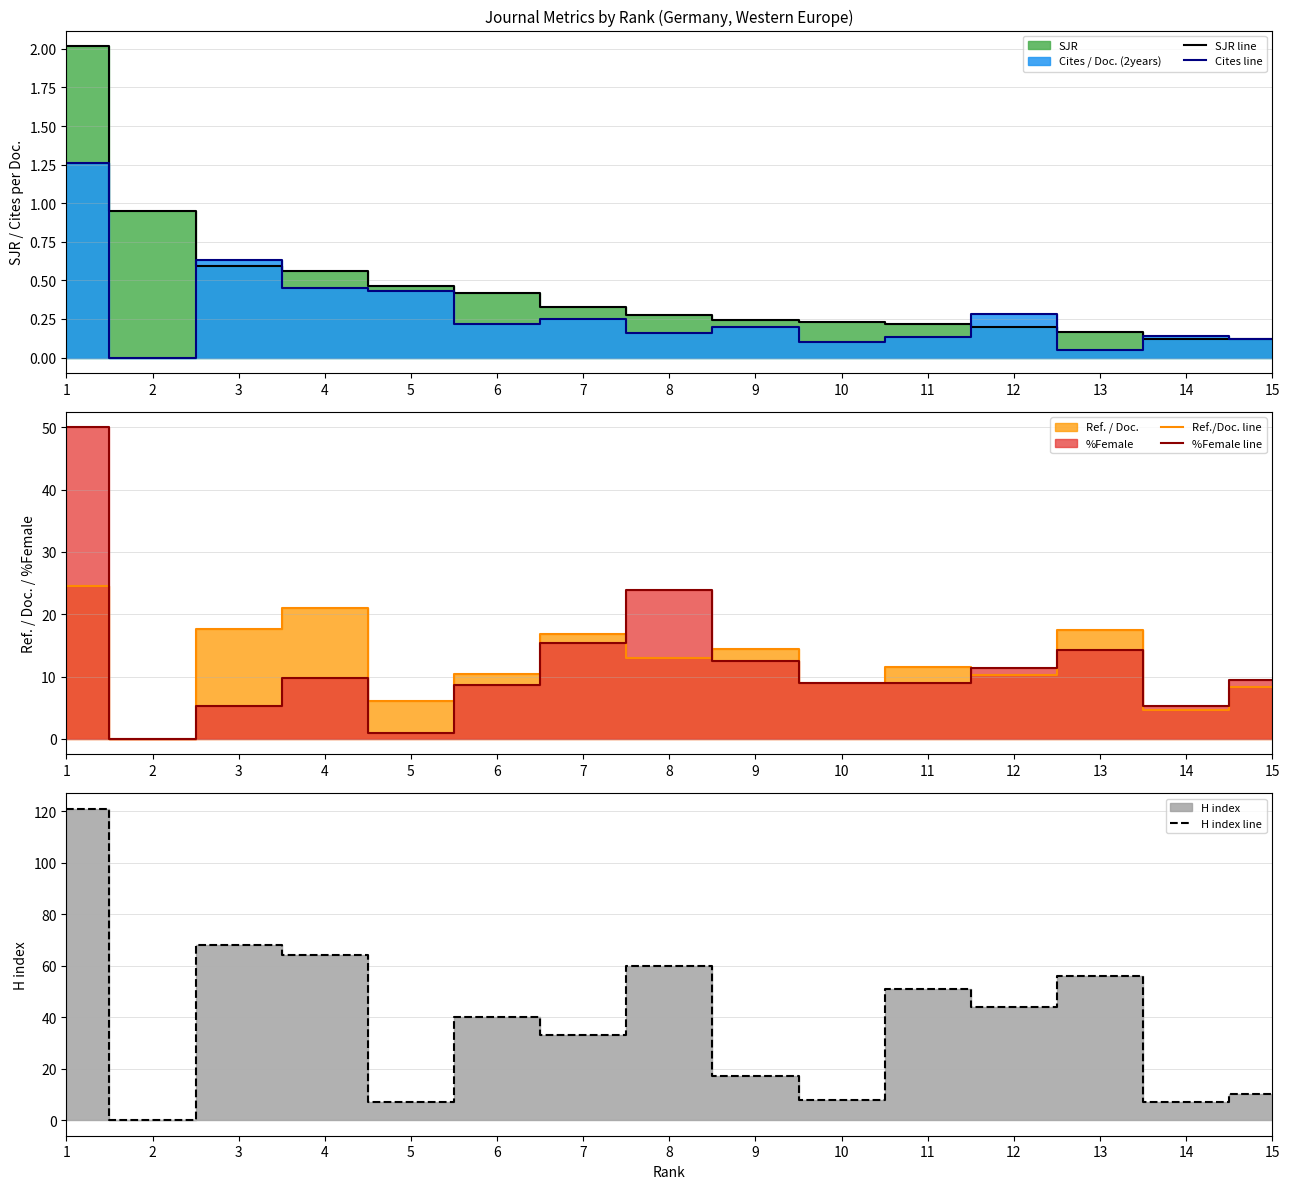

The H index line series shows 33.0 at 7. True or false?

True